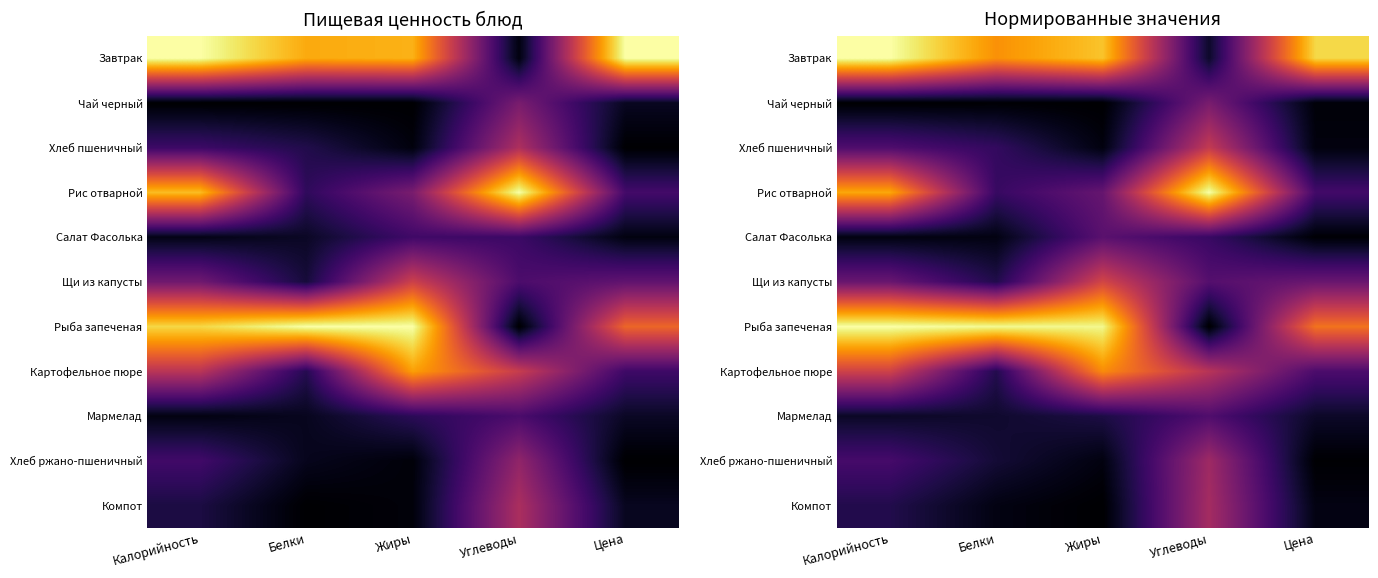

Which series has the largest range (max minus min)?

Рыба запеченая